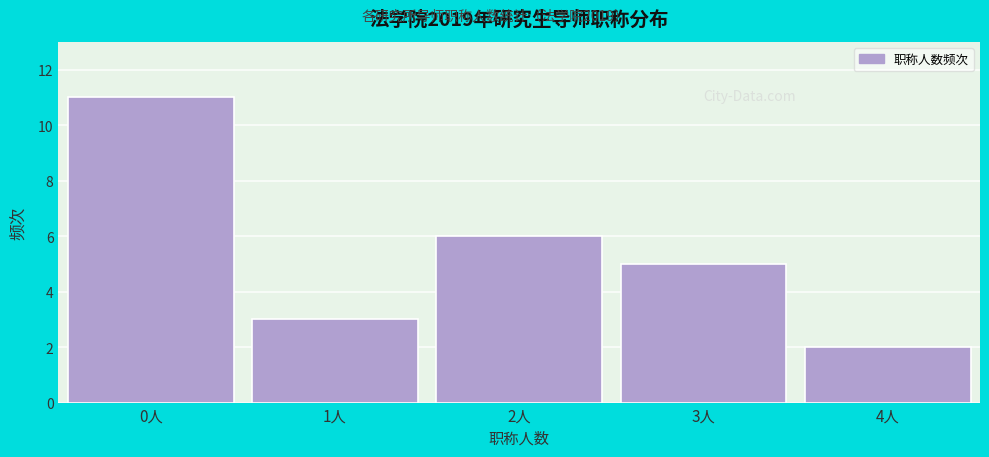

Reading left to right, extract all data points from this chart.

11	3	6	5	2